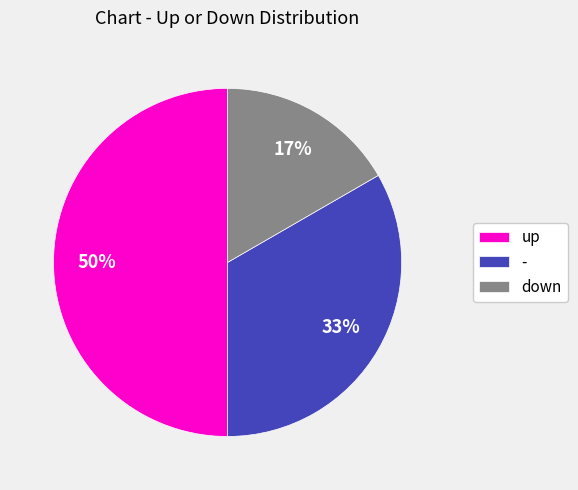

Combined, do up and - account for over 50%?

Yes